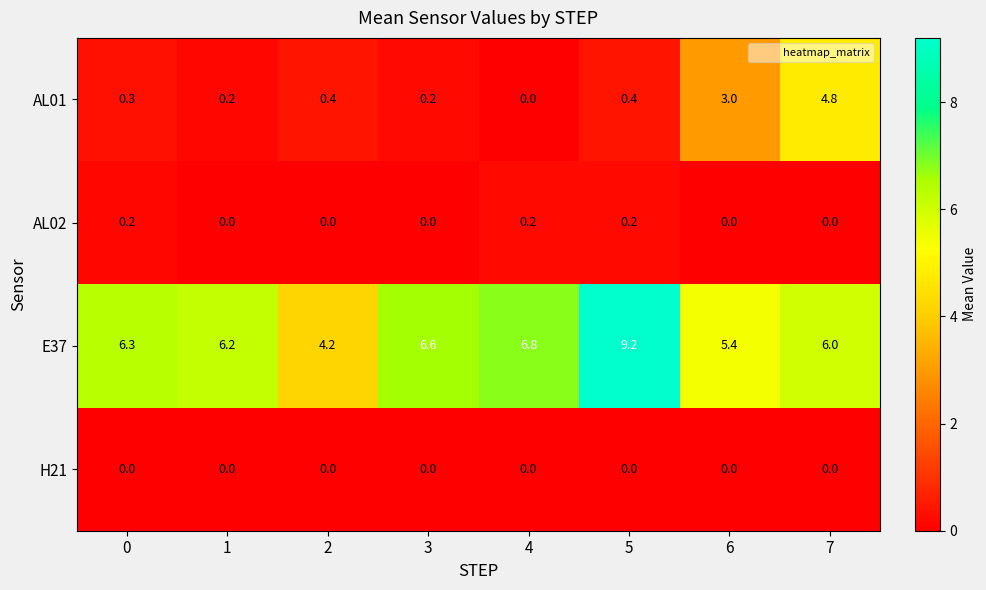

List the series in order of their peak value, highest first.

E37, AL01, AL02, H21